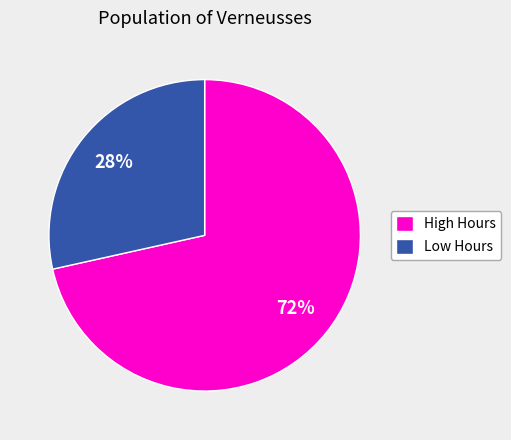

To the nearest percent, what portion does High Hours represent?

72%